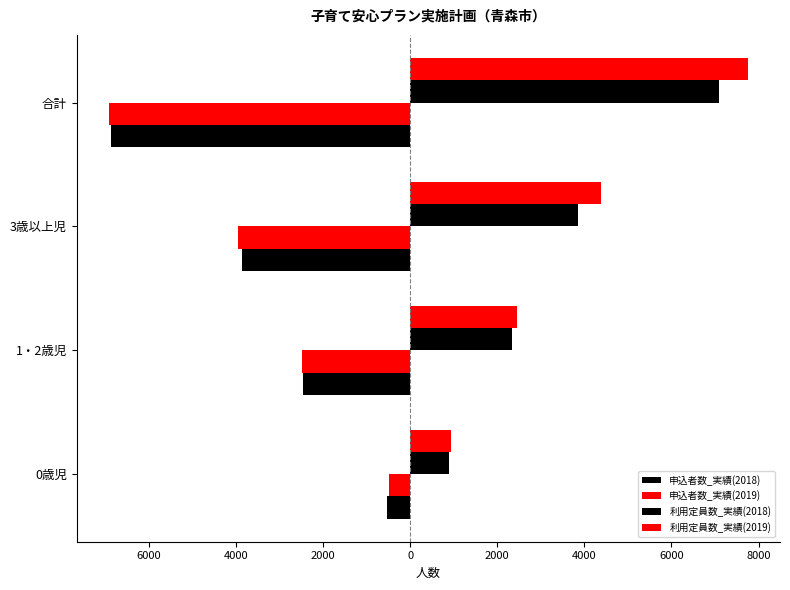

What is the value of the 申込者数_実績(2019) bar at the 4th from the left?

-6927